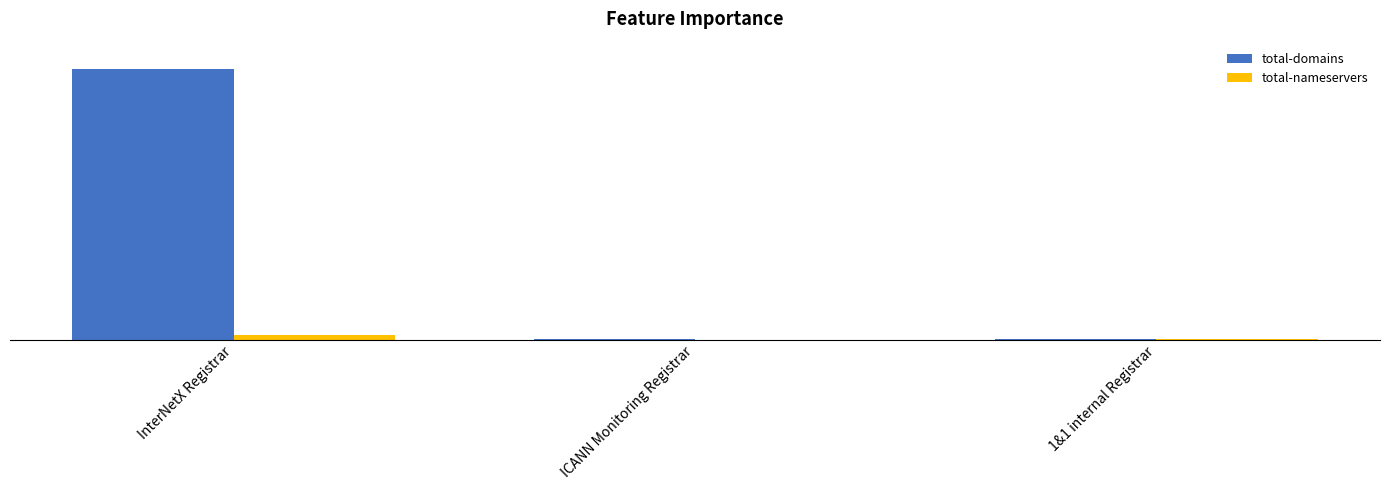

Reading left to right, transcribe all the data shown in this chart.

total-domains: InterNetX Registrar=473	ICANN Monitoring Registrar=1	1&1 internal Registrar=1
total-nameservers: InterNetX Registrar=8	ICANN Monitoring Registrar=0	1&1 internal Registrar=2